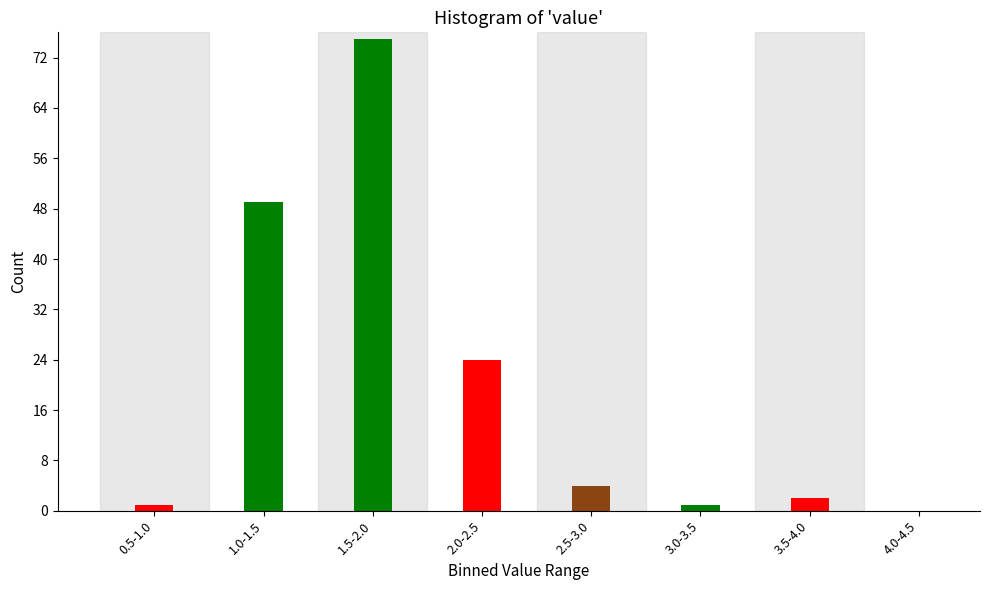

Reading right to left, transcribe all the data shown in this chart.

4.0-4.5=0	3.5-4.0=2	3.0-3.5=1	2.5-3.0=4	2.0-2.5=24	1.5-2.0=75	1.0-1.5=49	0.5-1.0=1